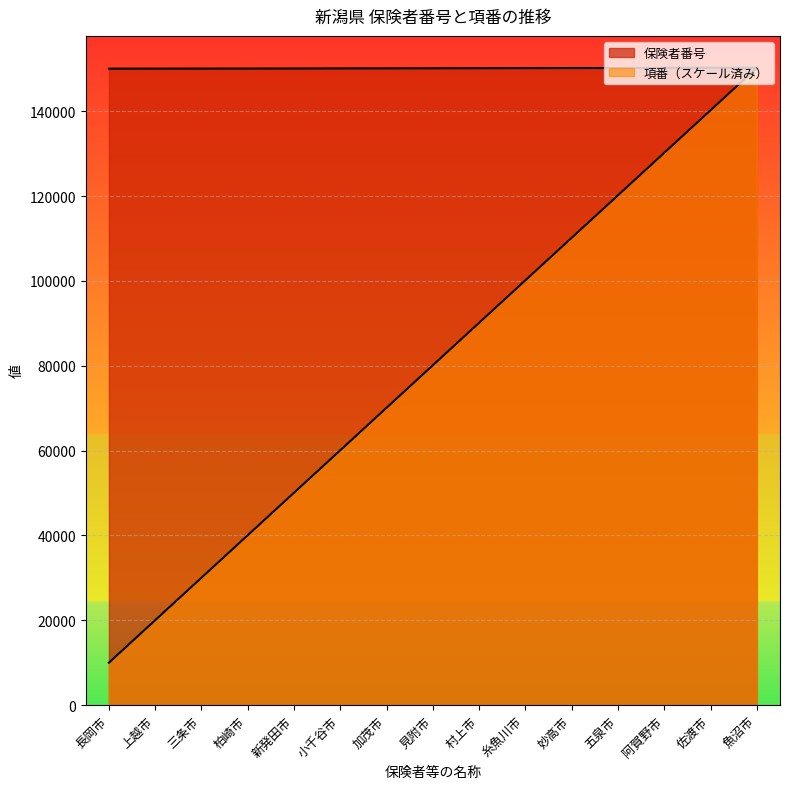

What is the total value across all series at 阿賀野市?

280422.7